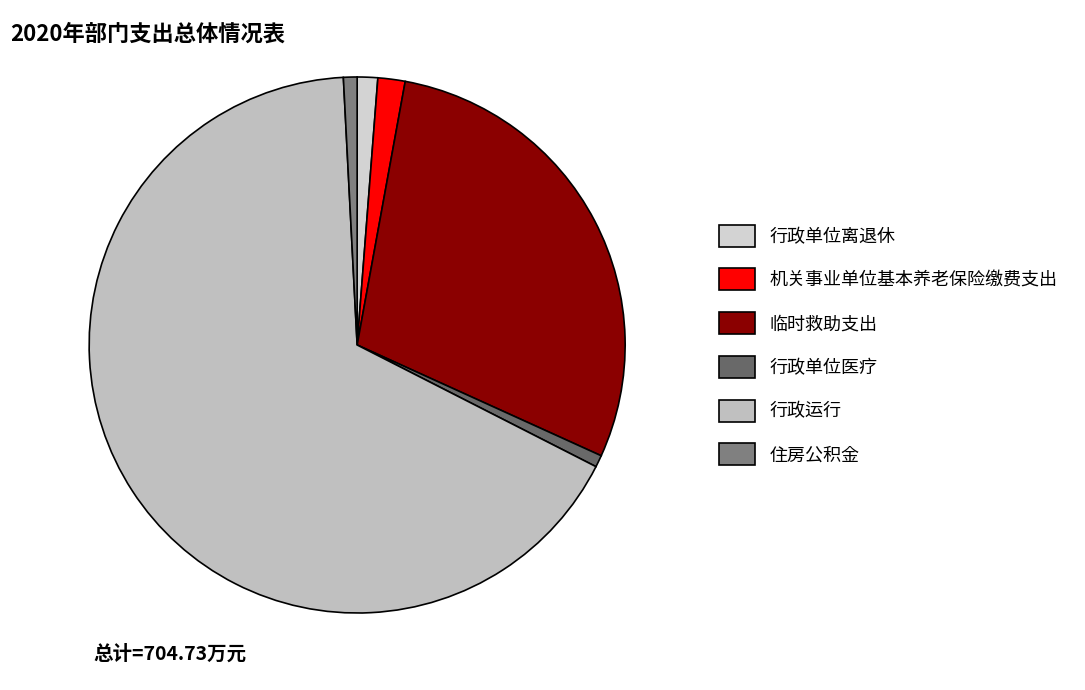

To the nearest percent, what percentage of the pie is 行政单位医疗?

1%